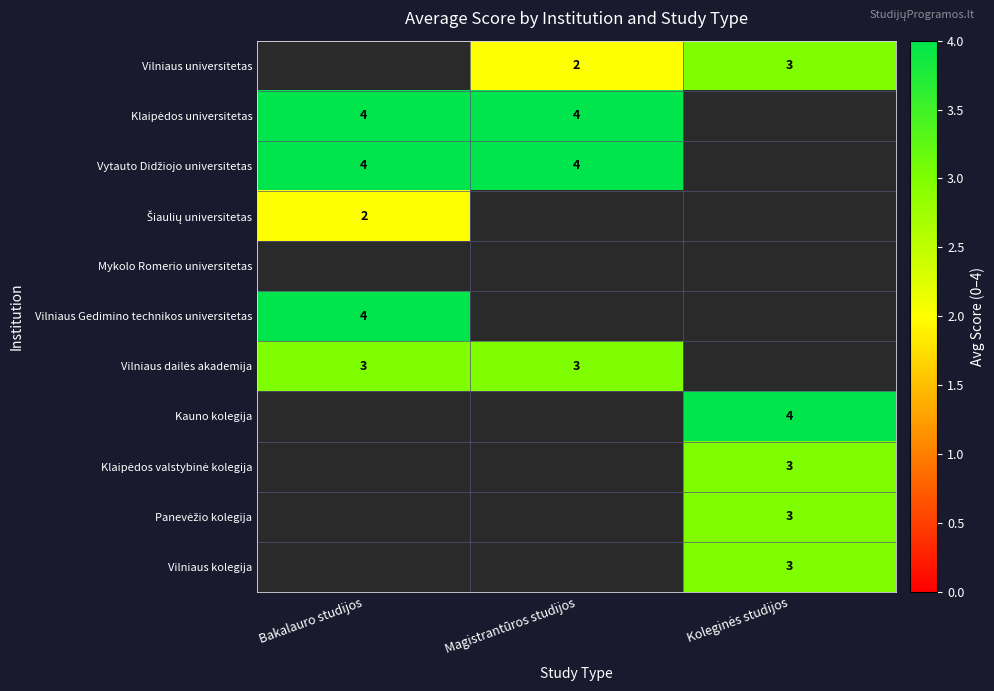

What is the total value across all series at Bakalauro studijos?

17